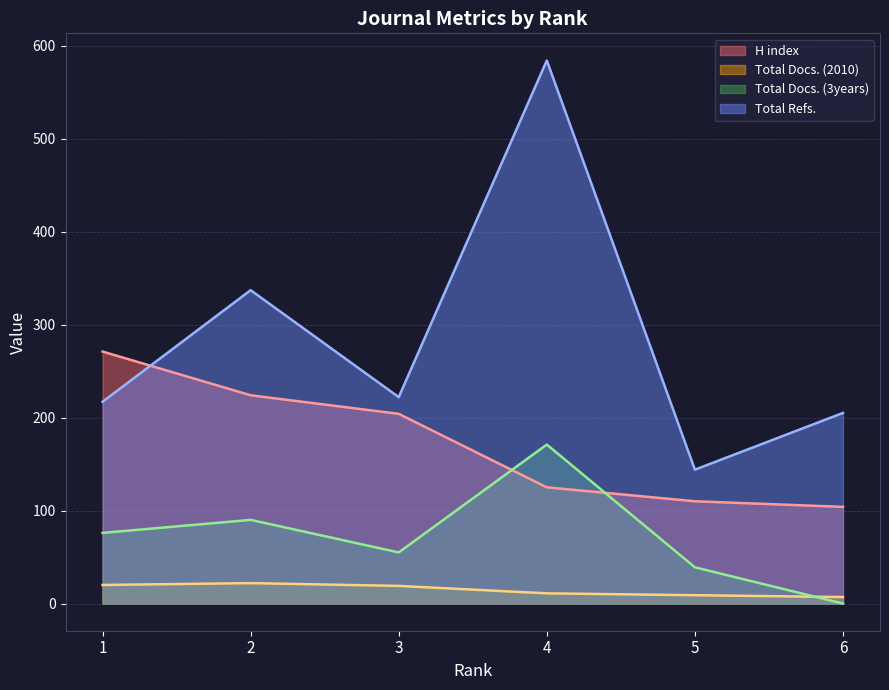

Which series has the largest total across all categories?

Total Refs.